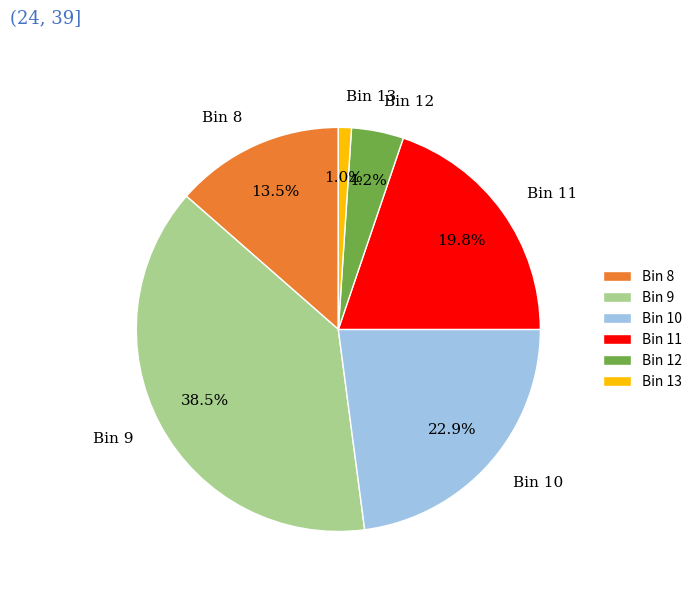

Which has a higher value, Bin 12 or Bin 13?

Bin 12